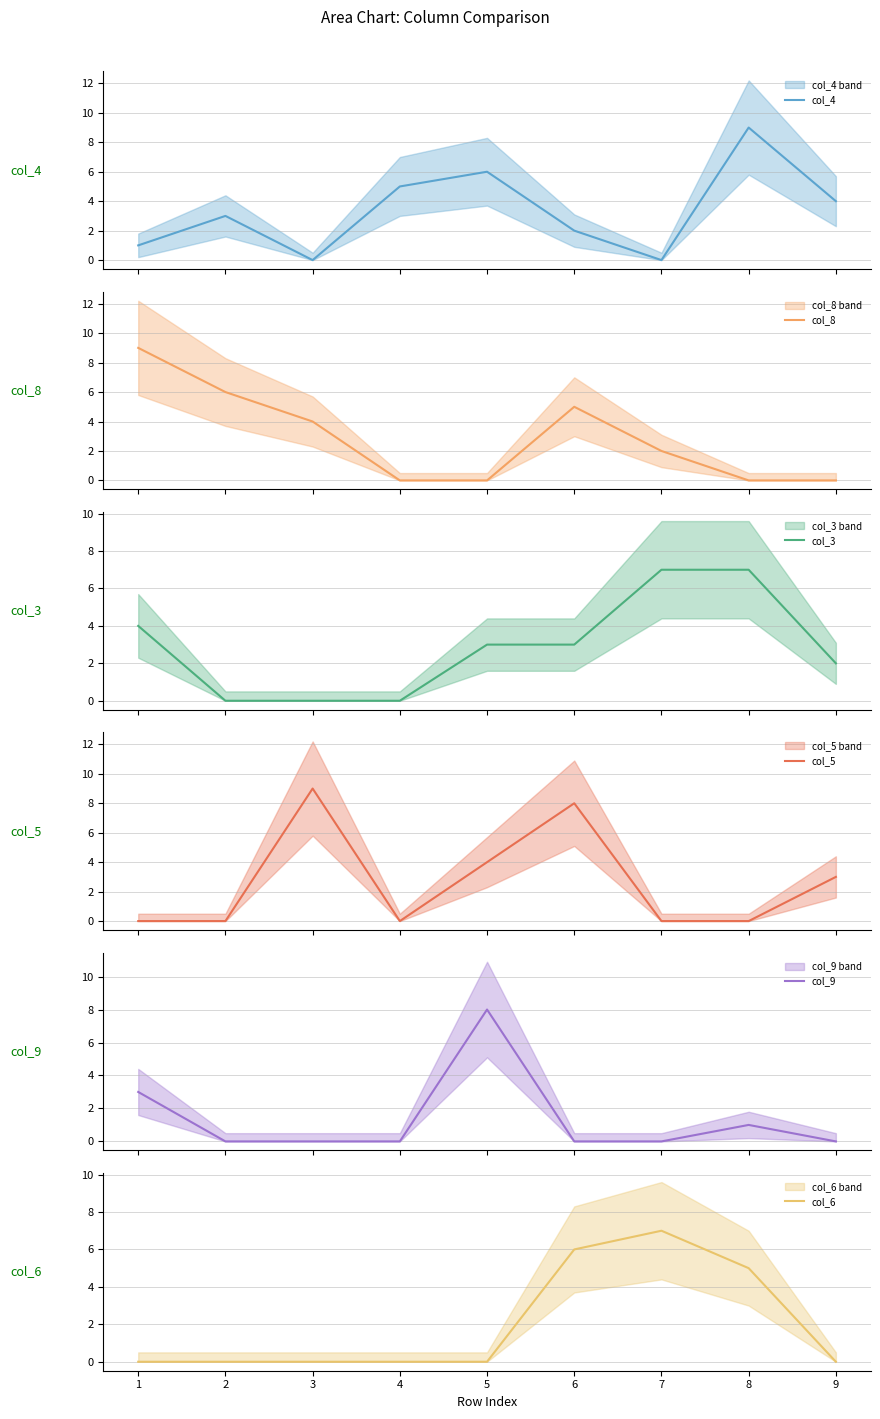

What is the maximum value for col_8?

9